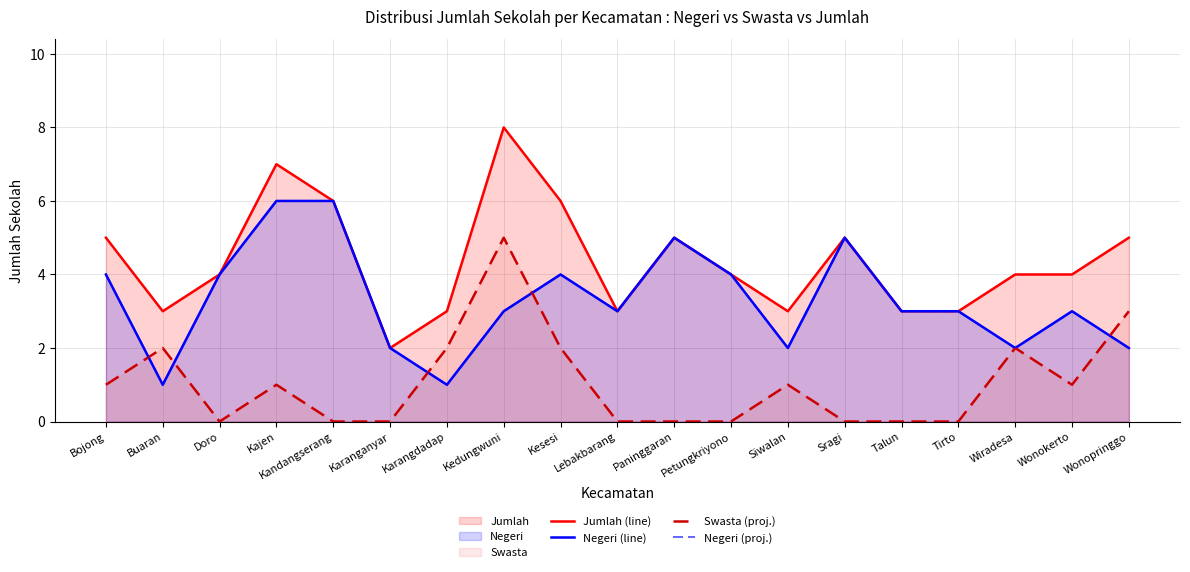

Where is the first local minimum for Negeri (proj.)?

Buaran